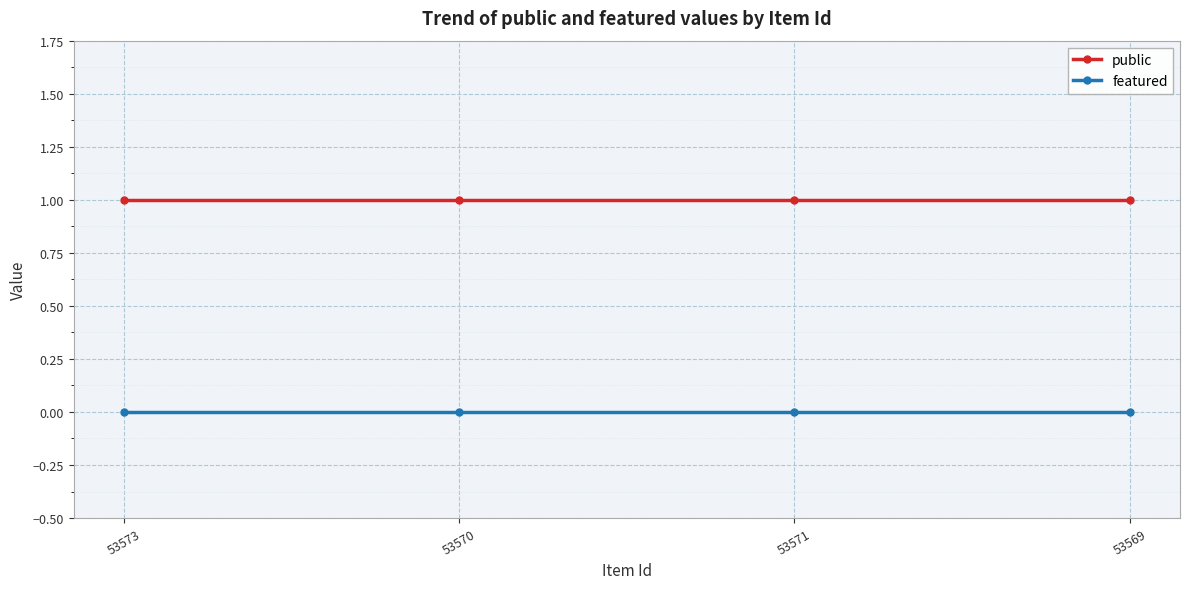

List the series in order of their overall mean, lowest first.

featured, public